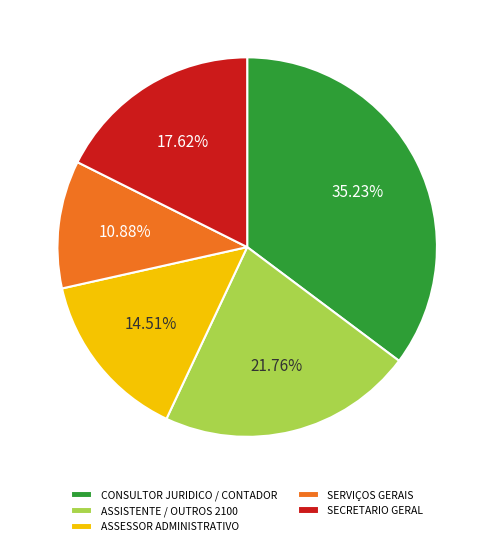

Rank the categories by value from lowest to highest.

SERVIÇOS GERAIS, ASSESSOR ADMINISTRATIVO, SECRETARIO GERAL, ASSISTENTE / OUTROS 2100, CONSULTOR JURIDICO / CONTADOR